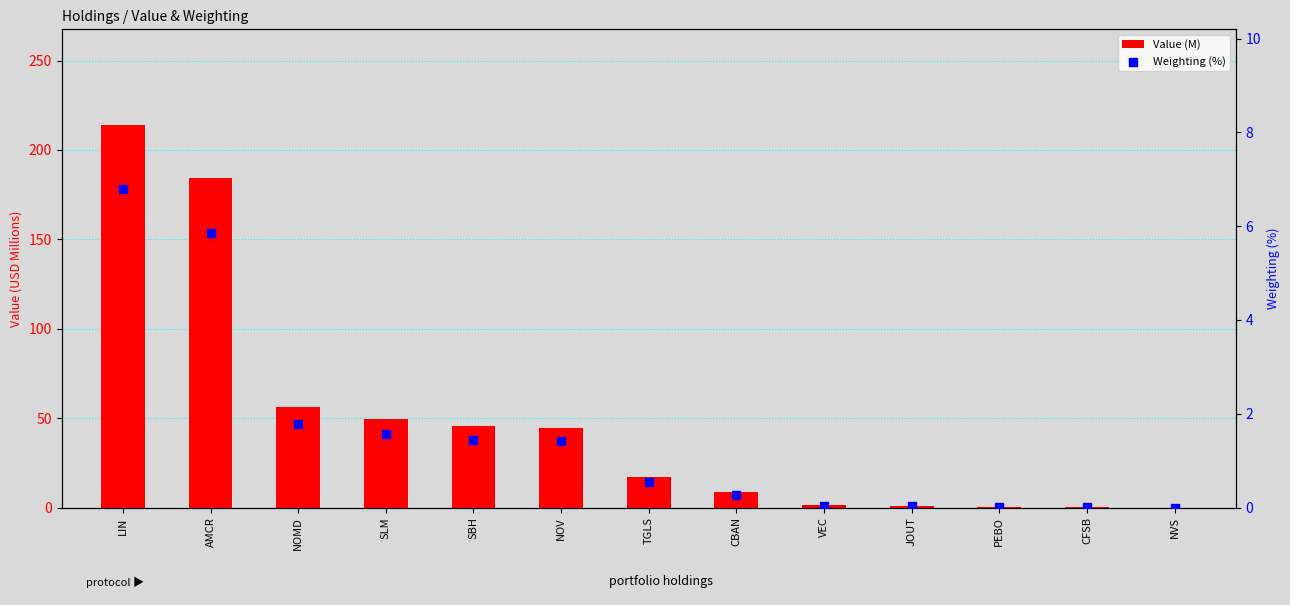

What are all the series names shown in the legend?

Value (M), Weighting (%)